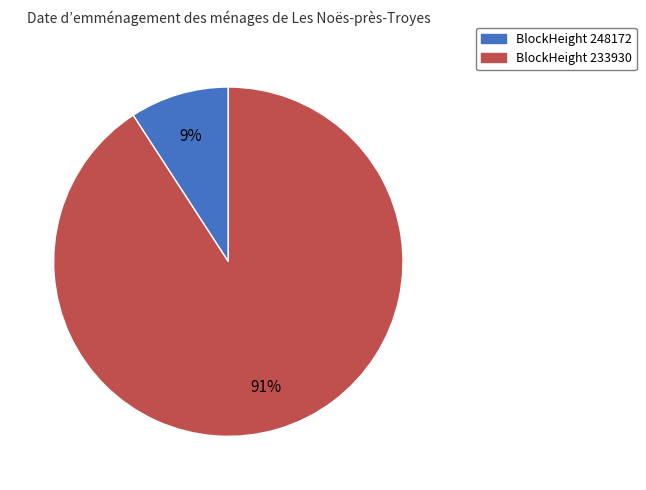

To the nearest percent, what is the average slice percentage?

50%